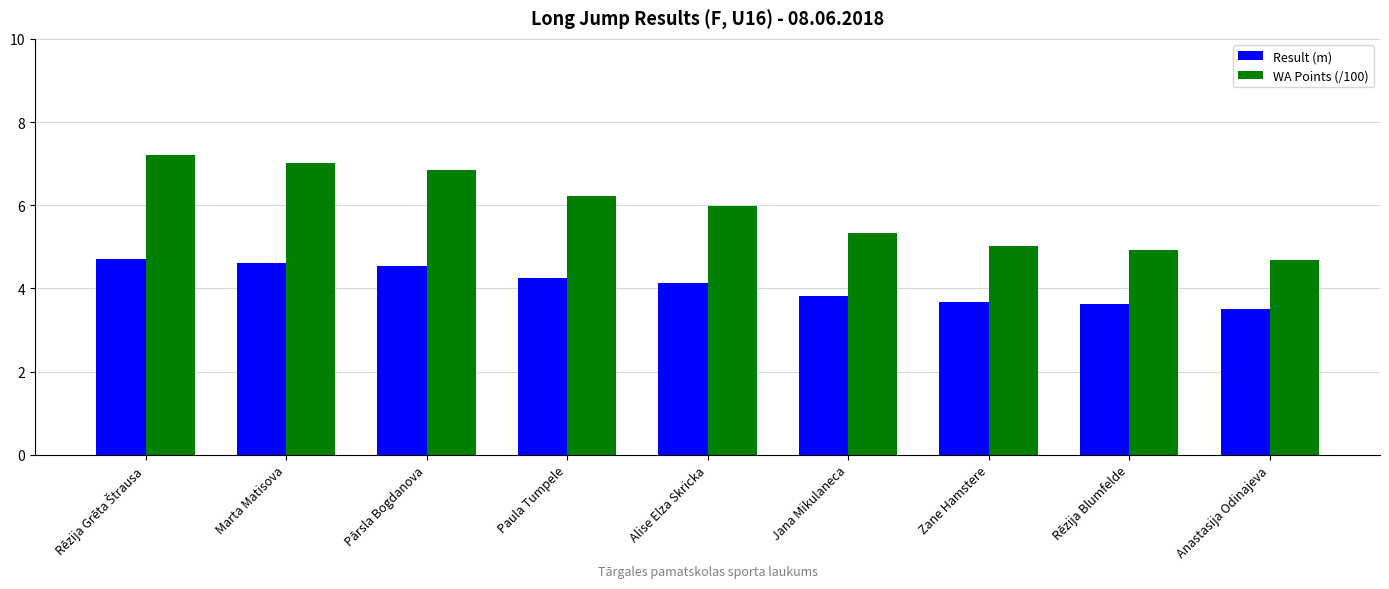

Is the value of WA Points (/100) at Zane Hamstere greater than the value of Result (m) at Zane Hamstere?

Yes